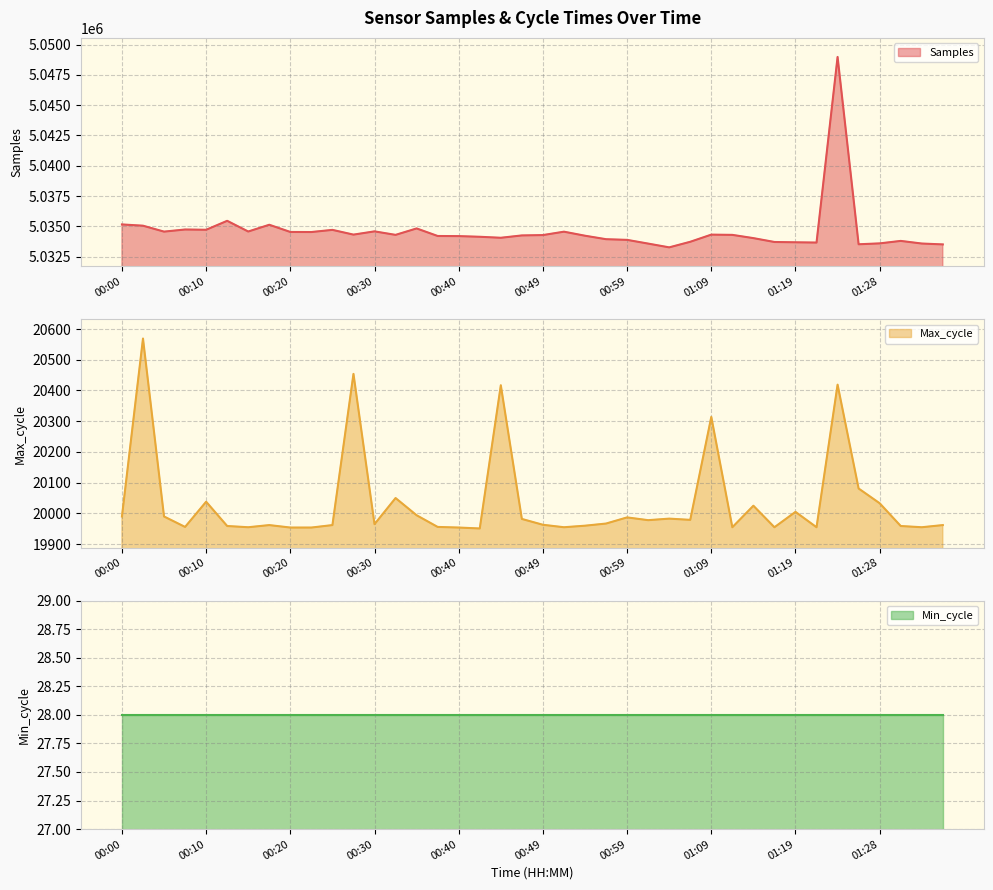

What is the value of the Samples point at the 10th from the left?

5034537